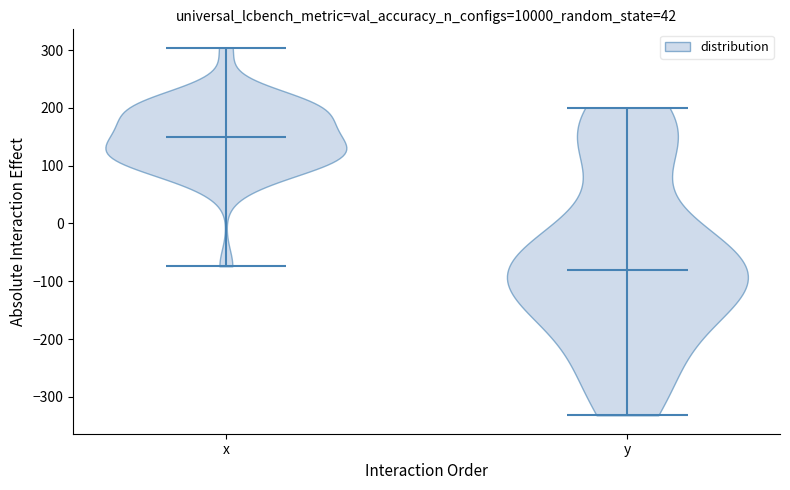

Which violin has the lowest median line?

y